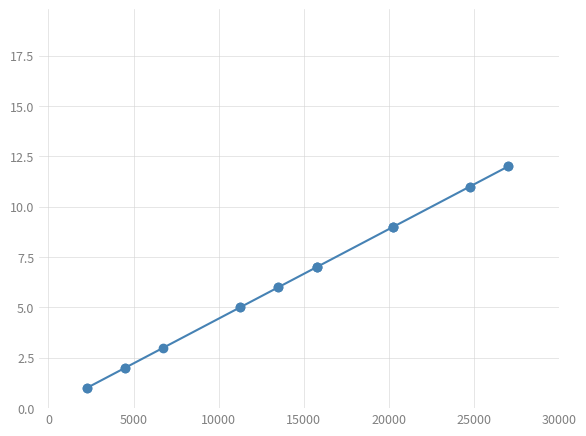

True or false: there are more than 0 points higher than both neighbors.

False